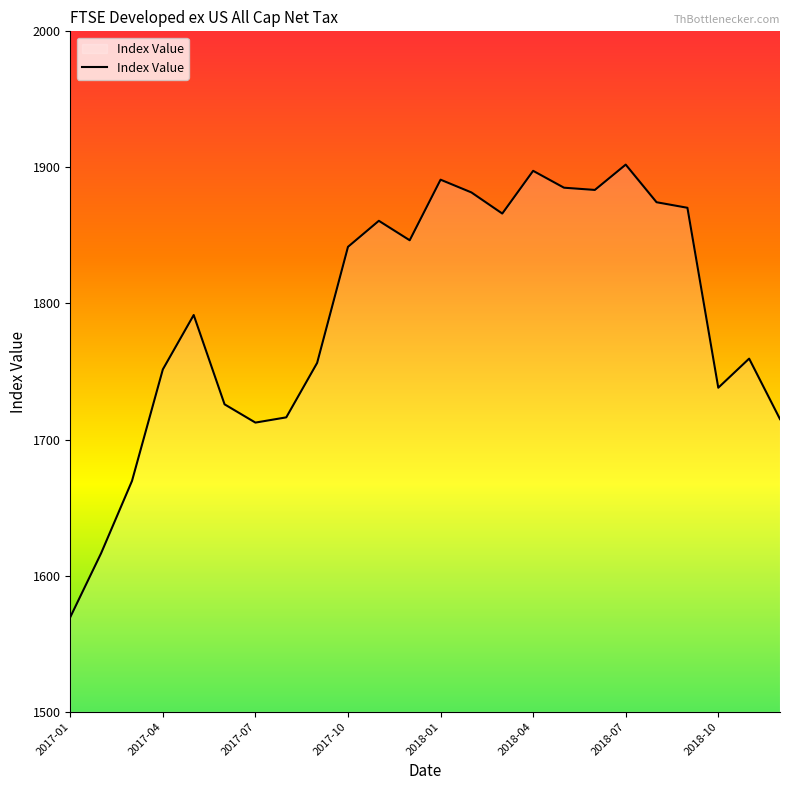

What is the minimum value shown in the chart?

1569.5